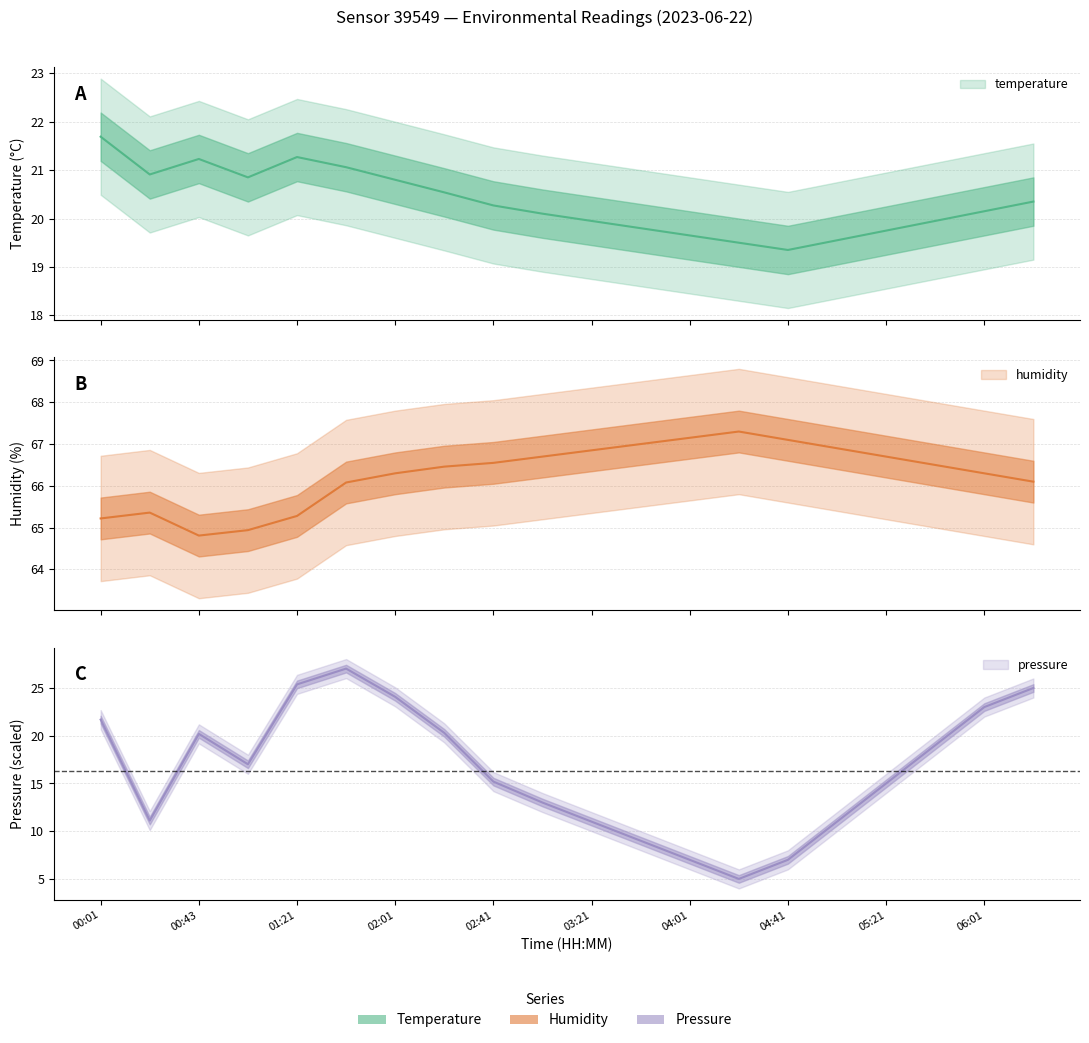

Which series changed the most between 04:21 and 06:01?

humidity